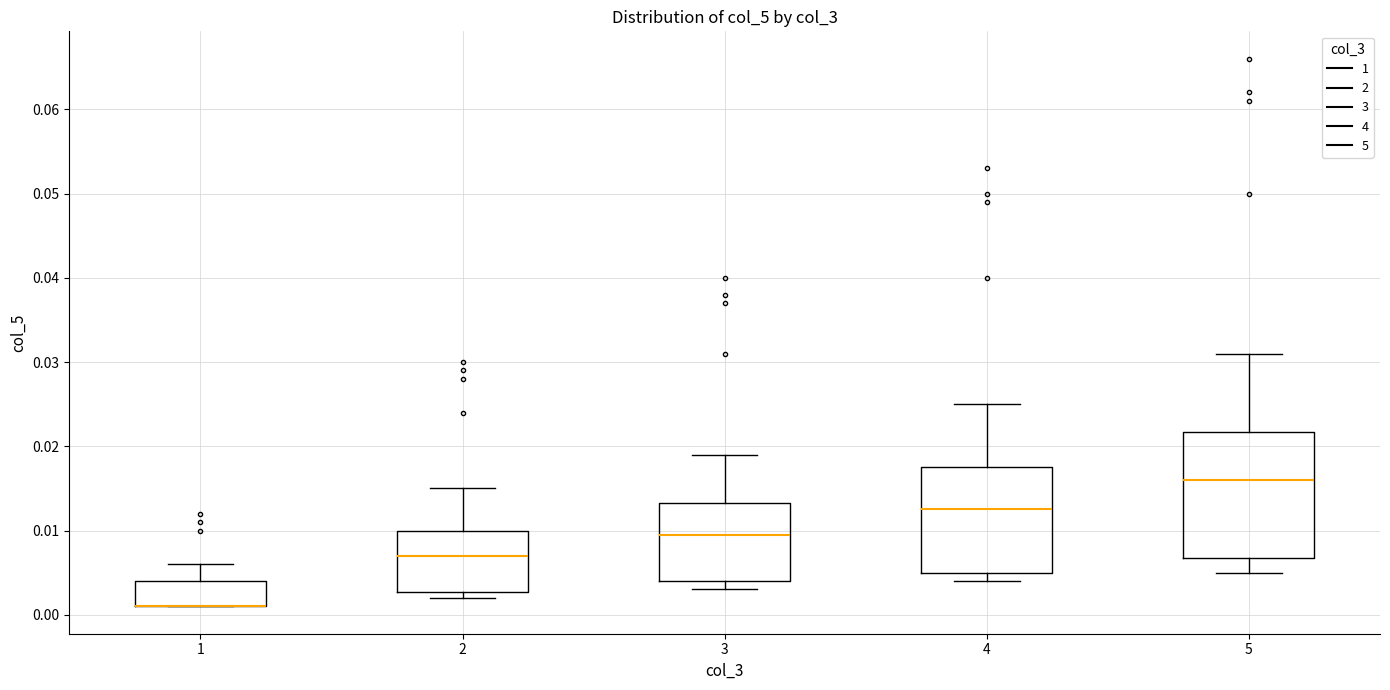

Where does the median line of the box at x = 4 sit on the y-axis? The values are not printed on the chart, so give them approximately, as read against the axis.

0.013